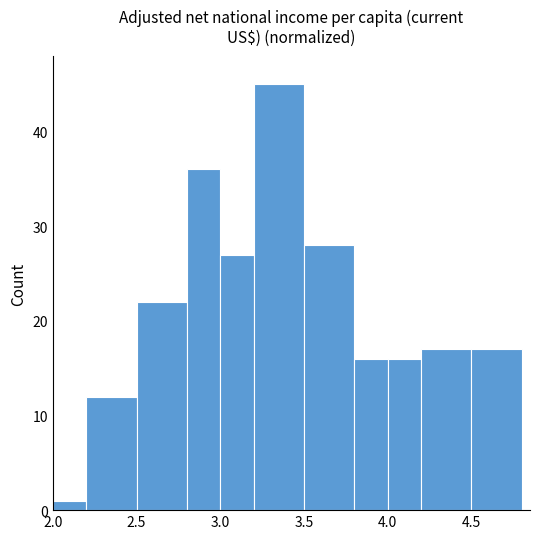

Over which range of the x-axis is the bar tallest?

3.2 to 3.5